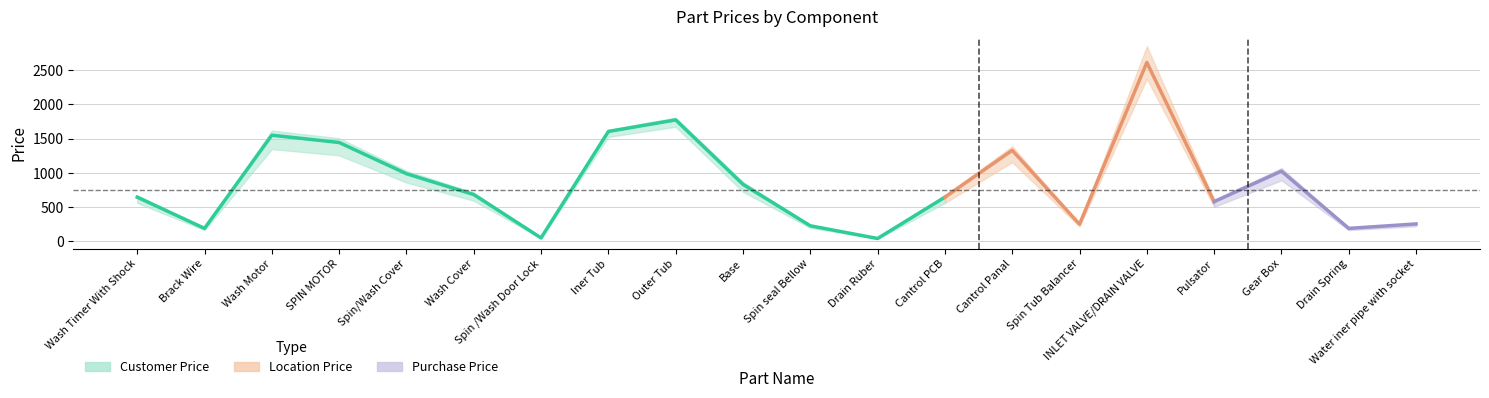

What are all the series names shown in the legend?

Customer Price, Location Price, Purchase Price